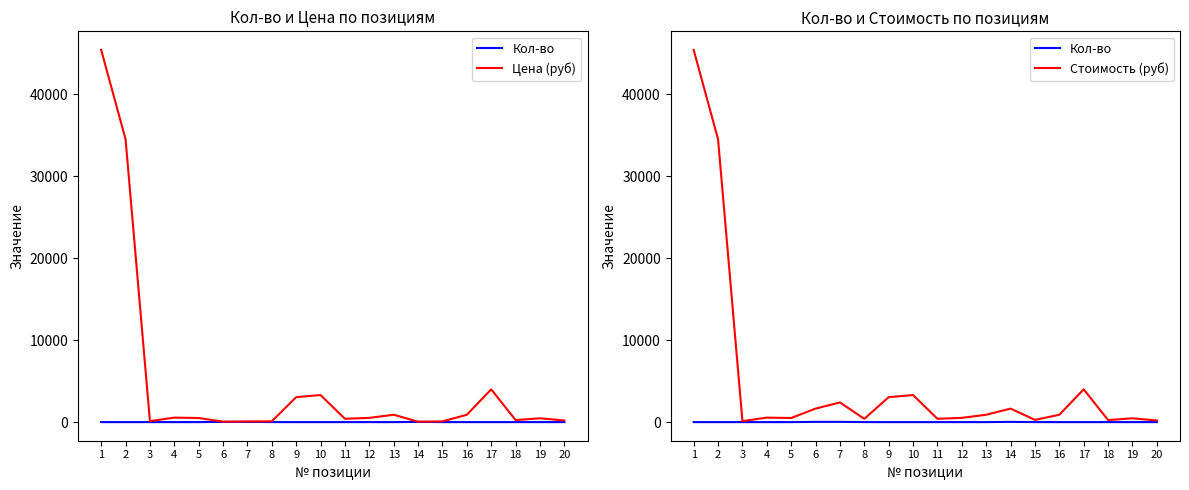

Is the value of Цена (руб) at 4 greater than the value of Стоимость (руб) at 8?

Yes